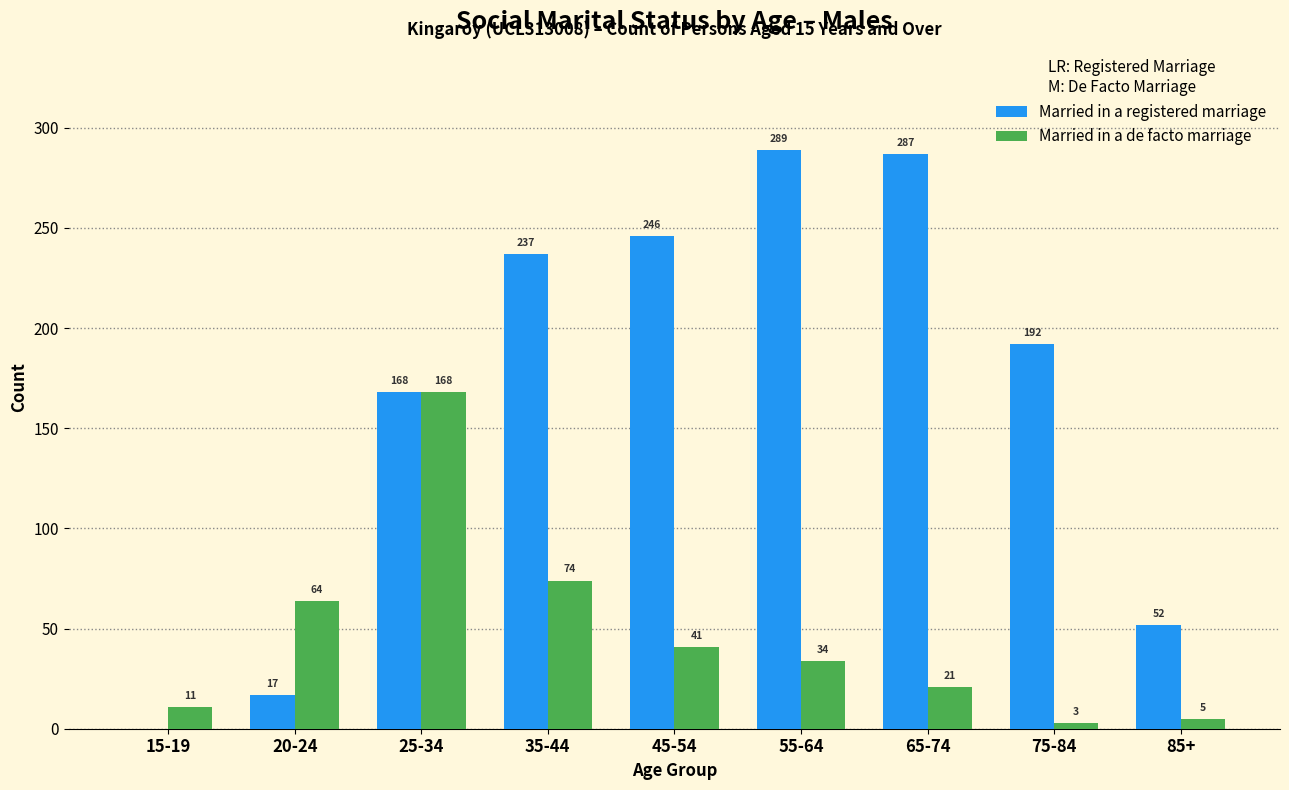

Reading left to right, transcribe all the data shown in this chart.

Married in a registered marriage: 15-19=0	20-24=17	25-34=168	35-44=237	45-54=246	55-64=289	65-74=287	75-84=192	85+=52
Married in a de facto marriage: 15-19=11	20-24=64	25-34=168	35-44=74	45-54=41	55-64=34	65-74=21	75-84=3	85+=5